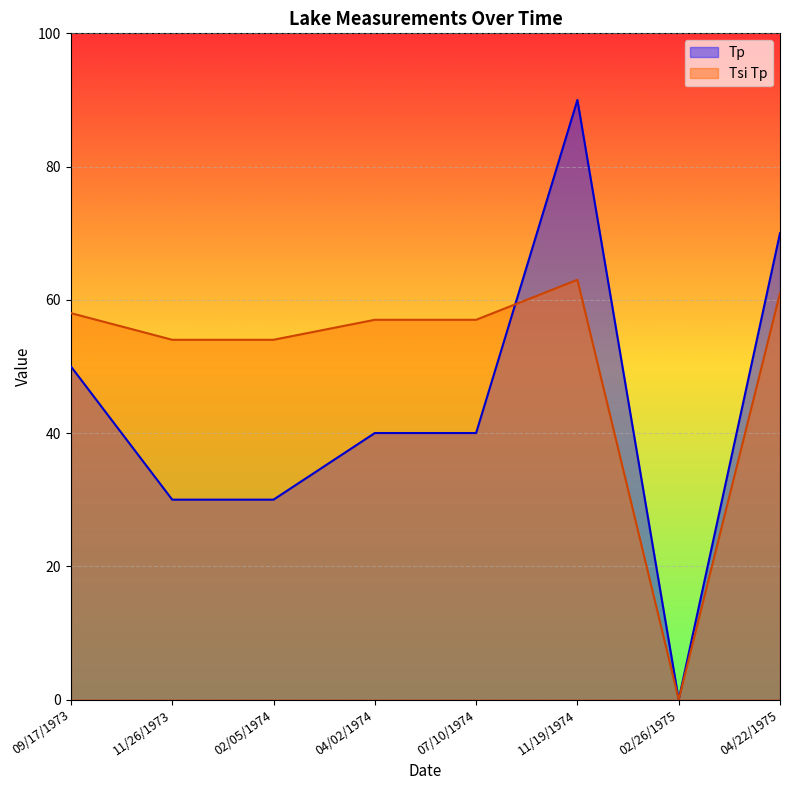

At how many categories does at least one series exceed 74?

1